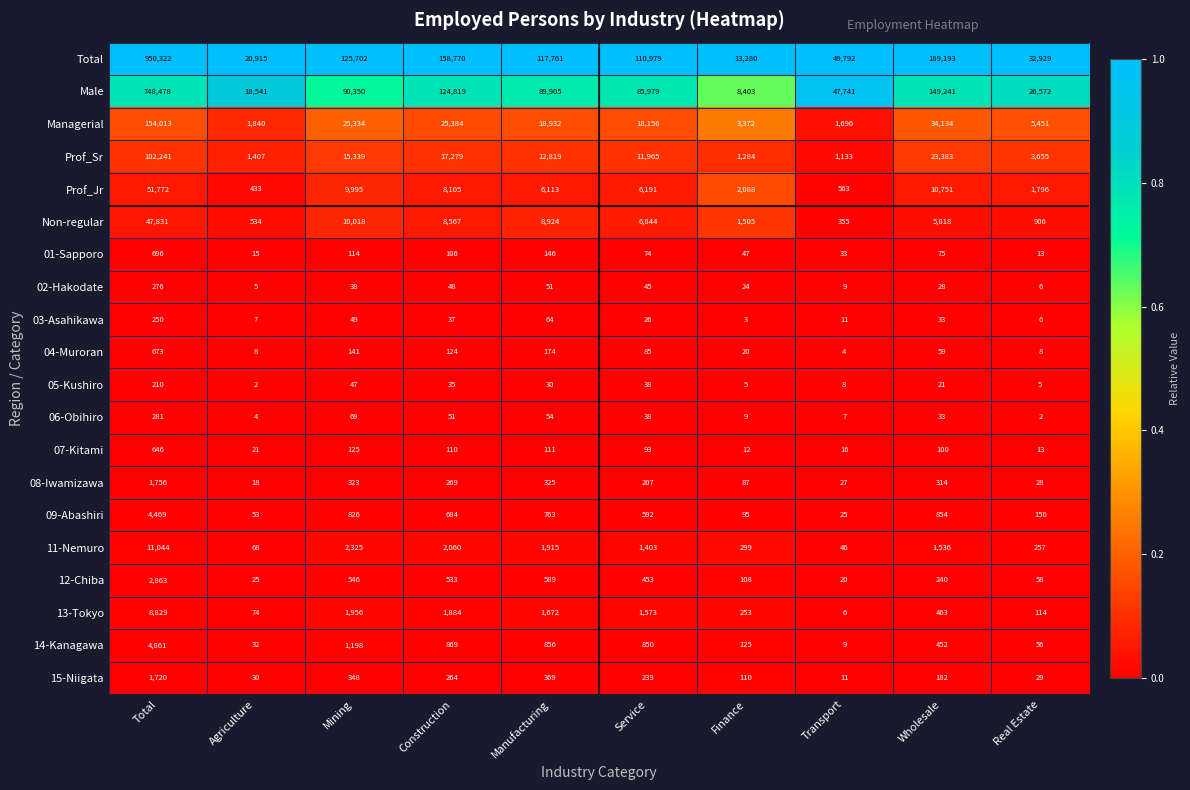

How many data points does each series have?

10